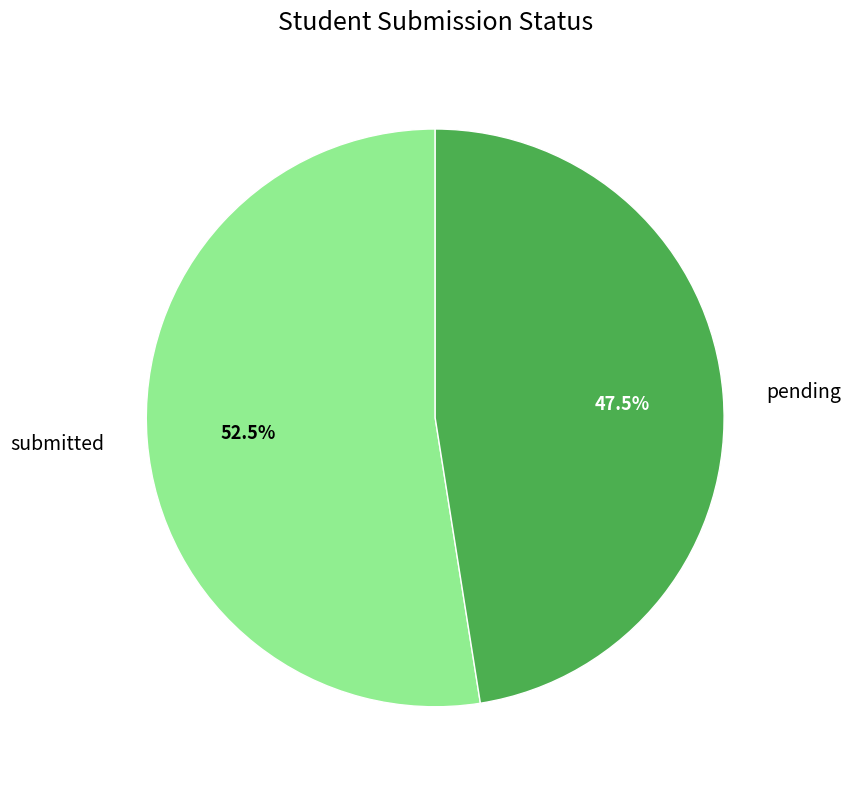

What is the ratio of the value at submitted to the value at pending?

1.1